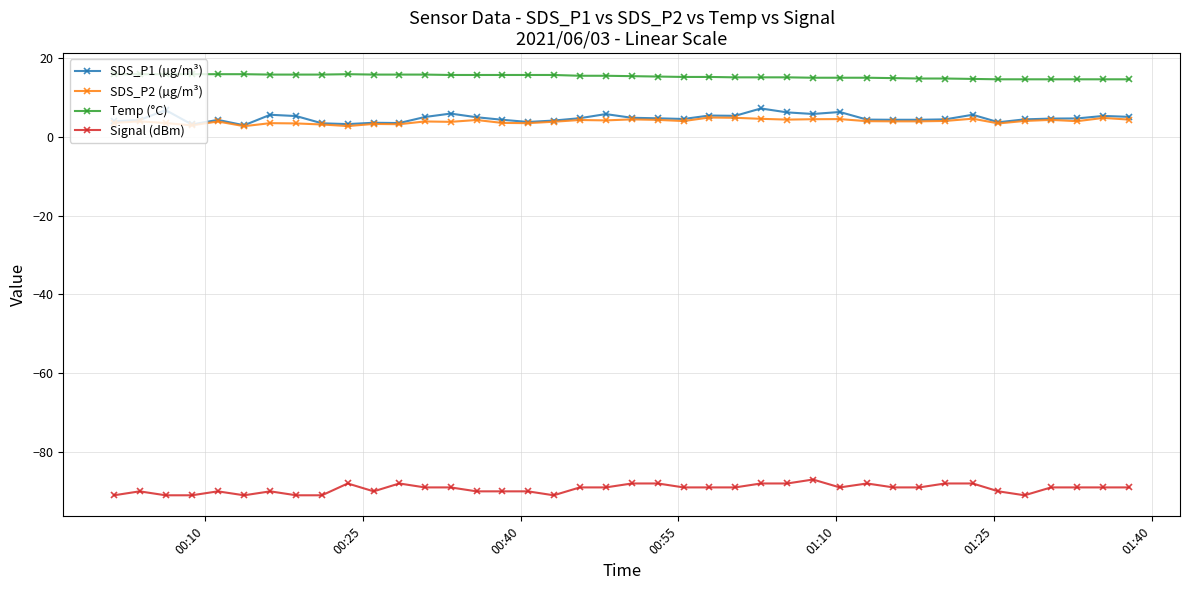

True or false: SDS_P1 (µg/m³) has more than 0 points higher than both neighbors.

True